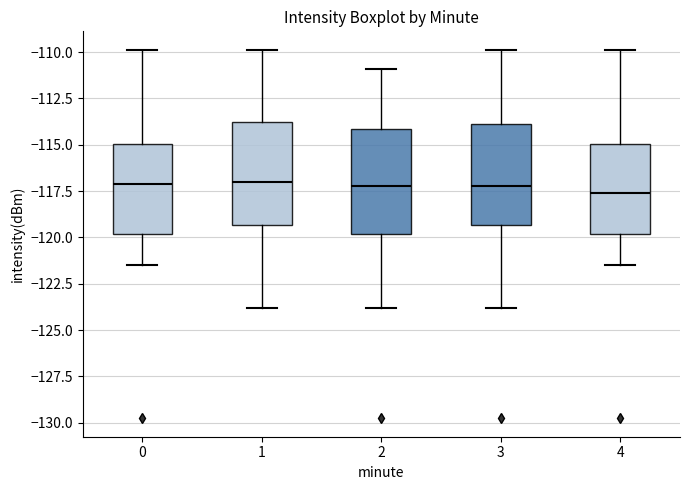

Where does the upper whisker of the box at x = 4 end on the y-axis? The values are not printed on the chart, so give them approximately, as read against the axis.

-110.0